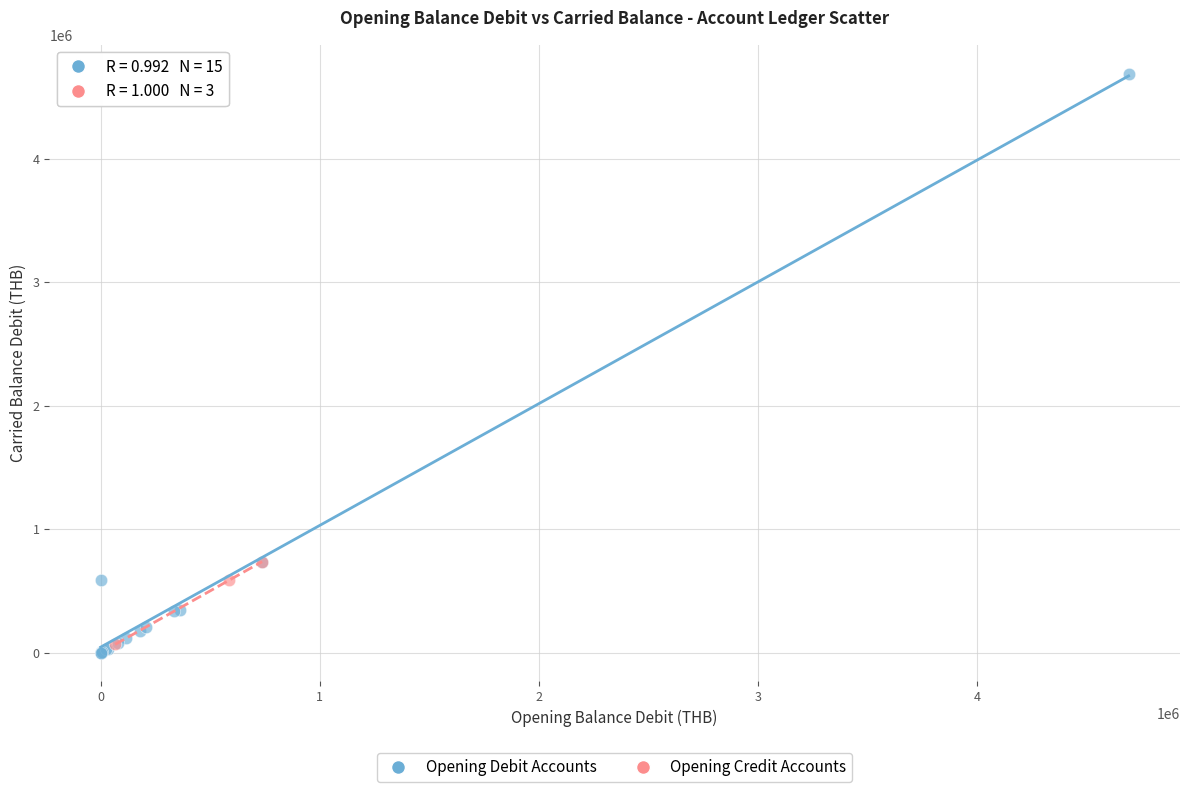

Which series reaches the maximum Y coordinate?

Opening Debit Accounts